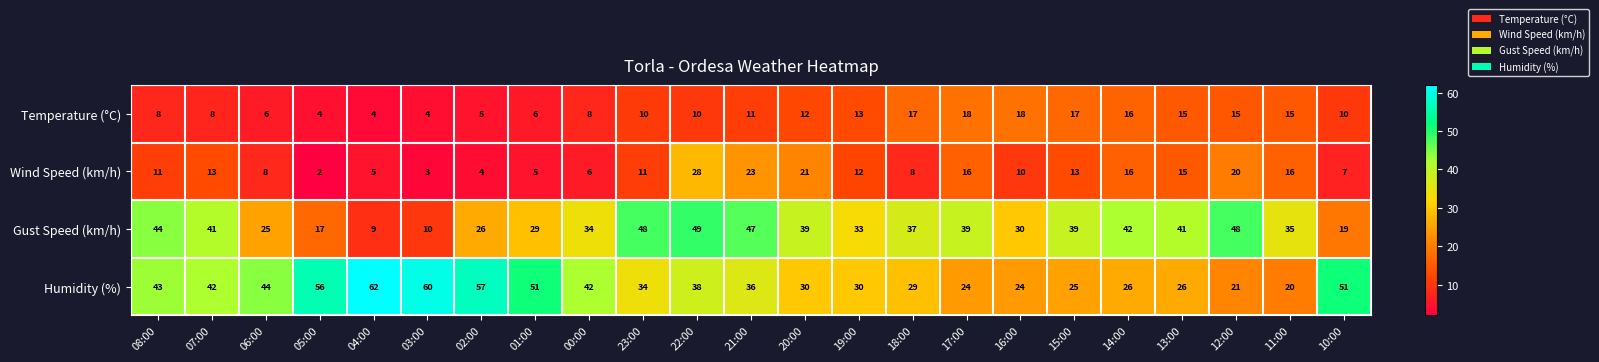

Which series has the largest total across all categories?

Humidity (%)